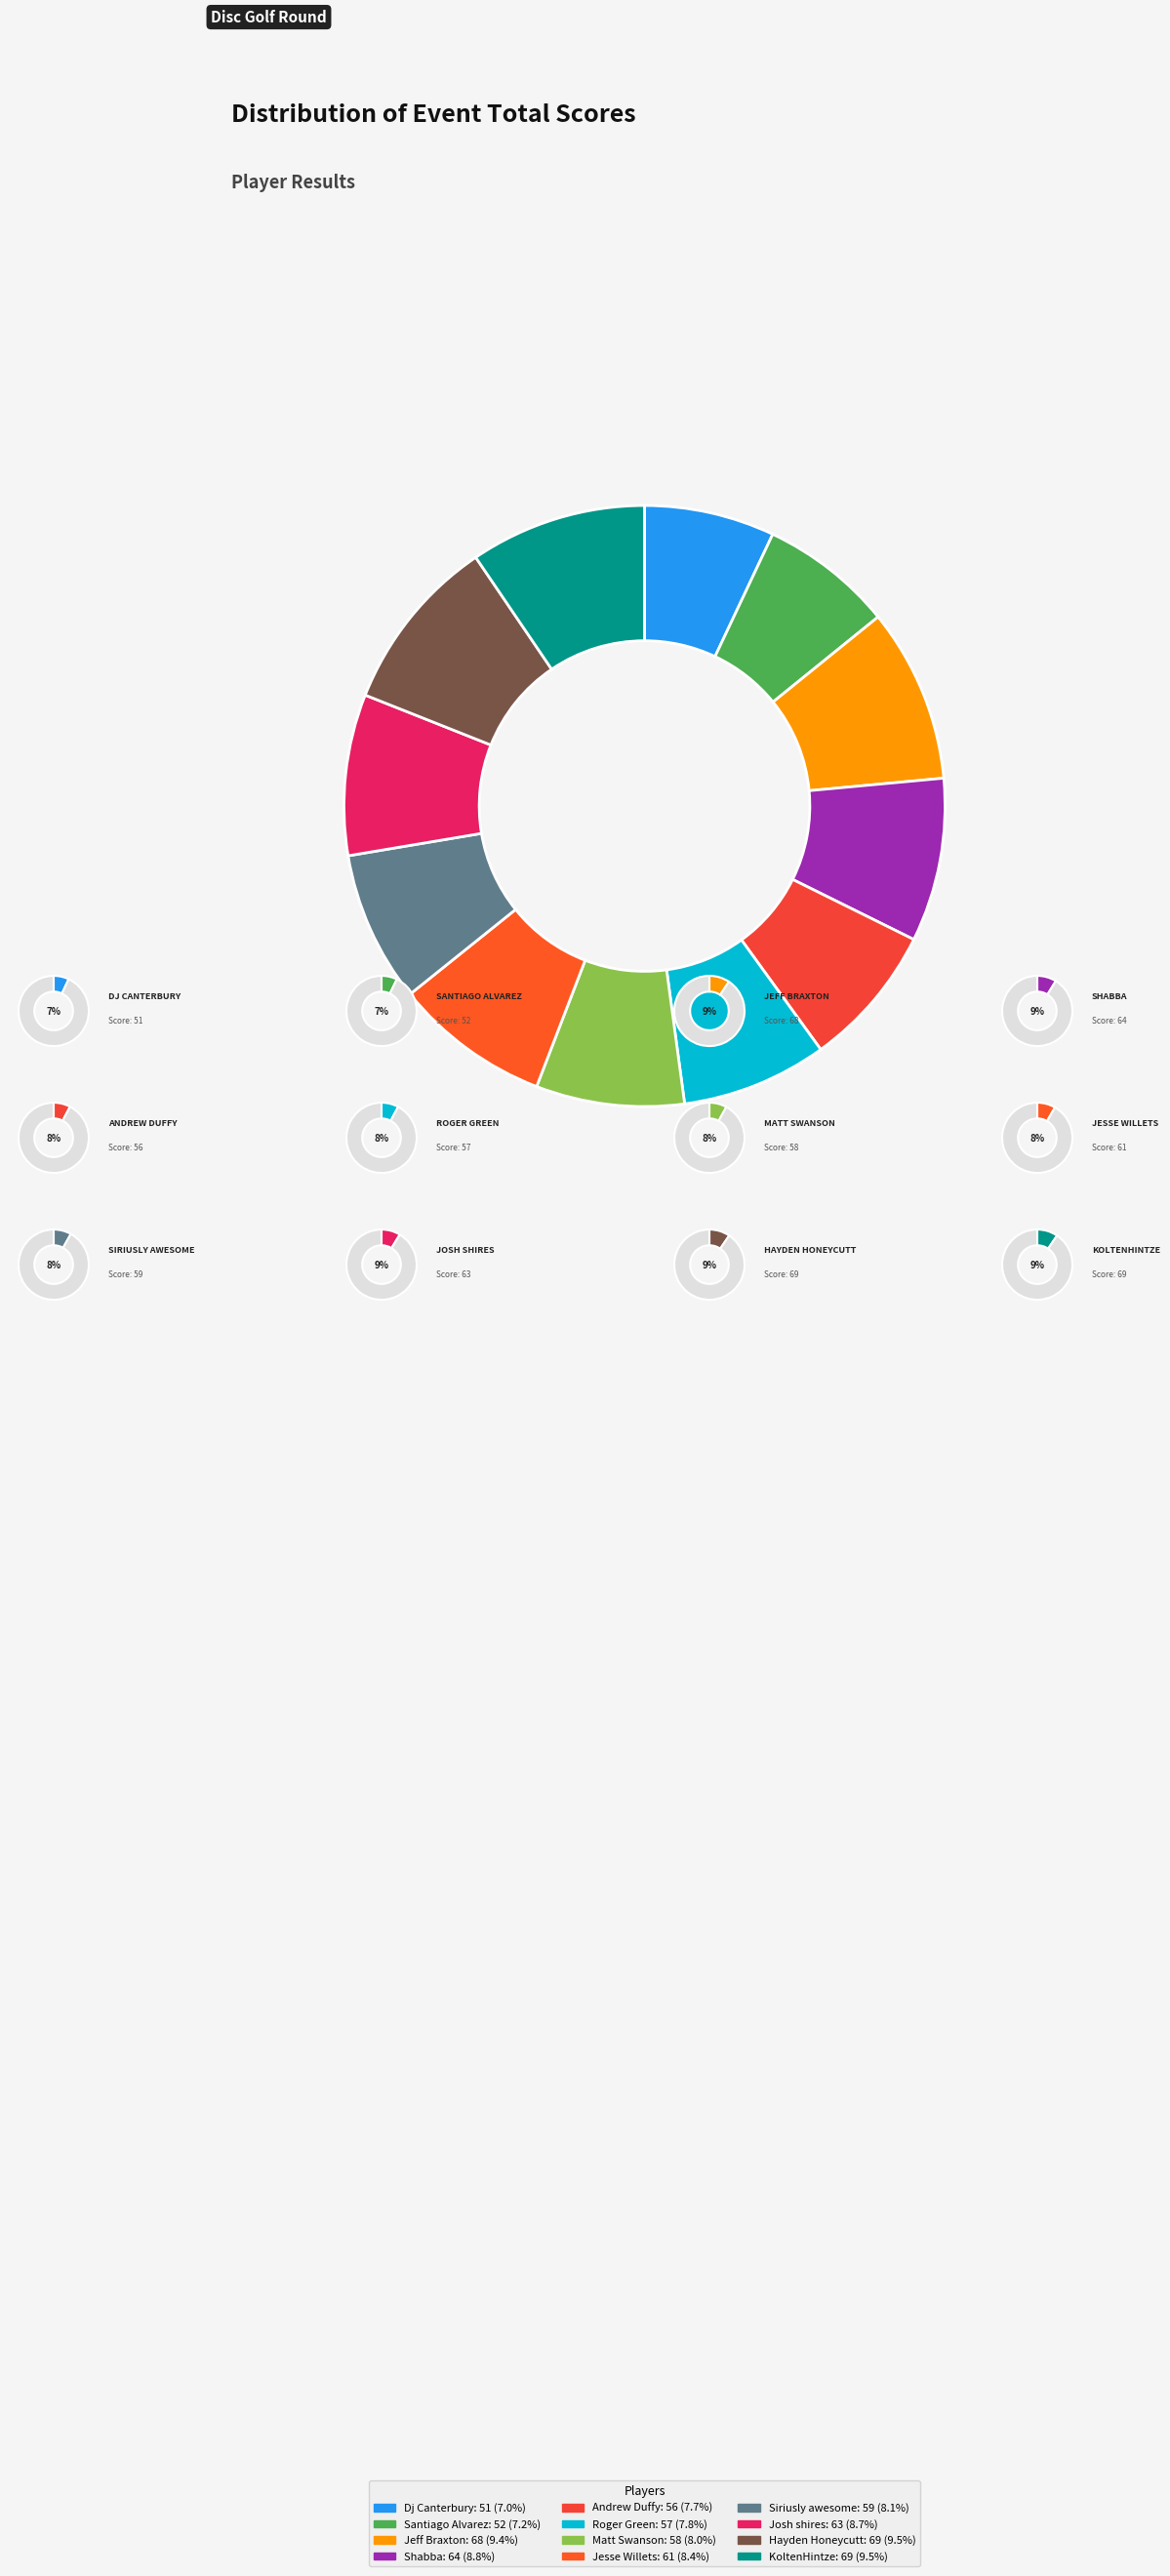

To the nearest percent, what portion does Hayden Honeycutt represent?

9%